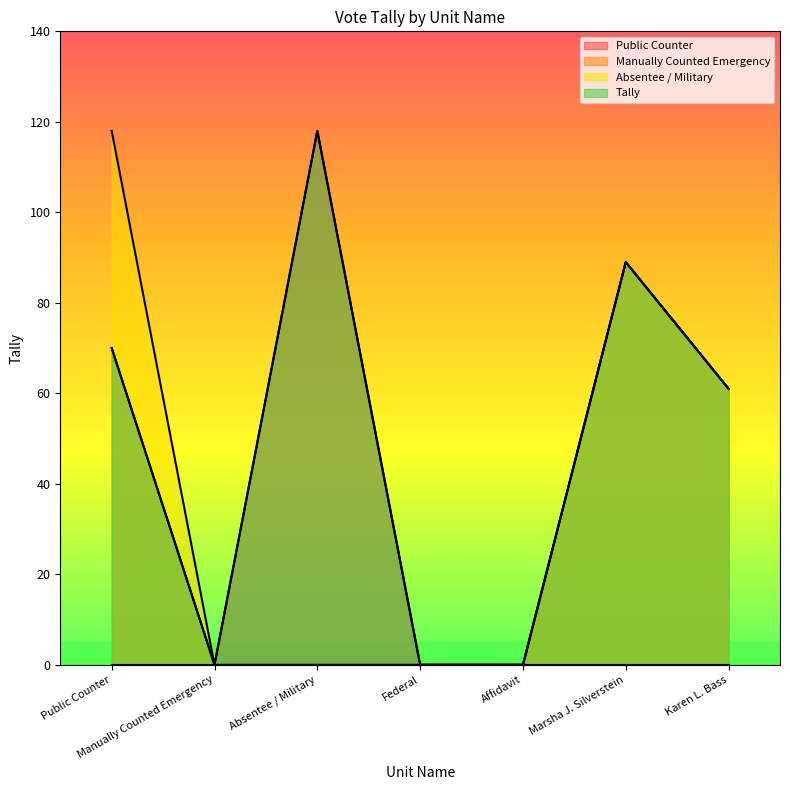

Which category has the lowest value in the Public Counter series?

Manually Counted Emergency